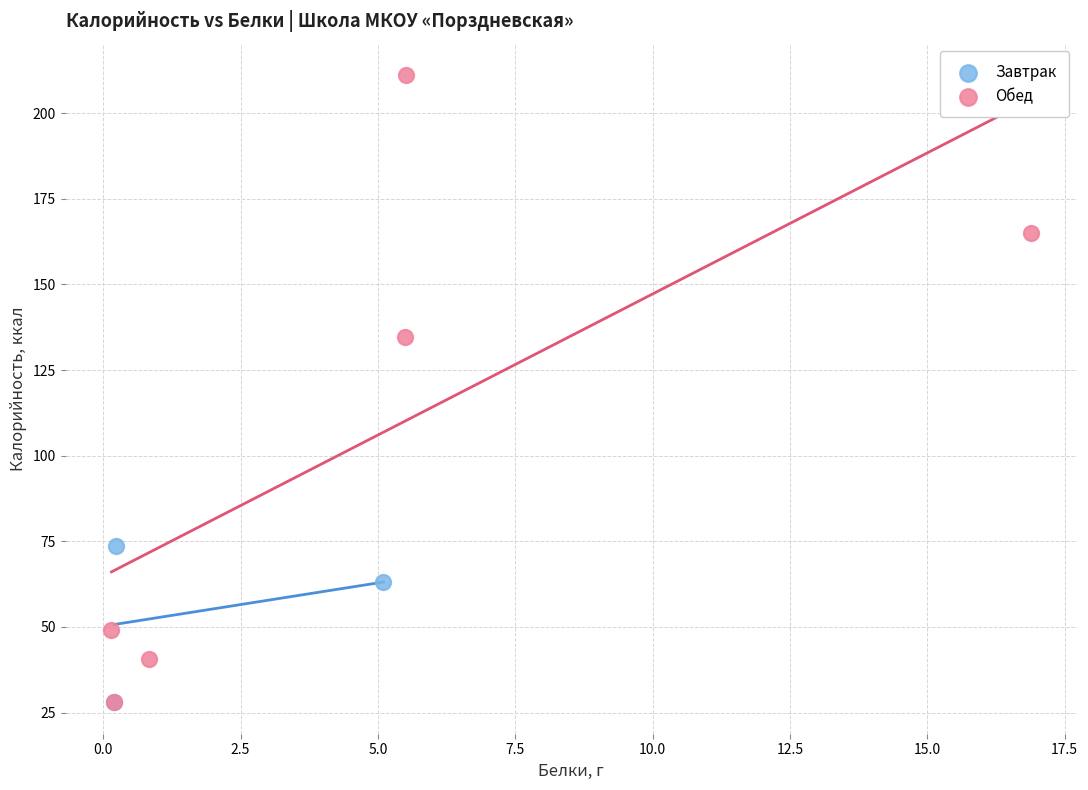

Which series has the widest spread of Y values?

Обед